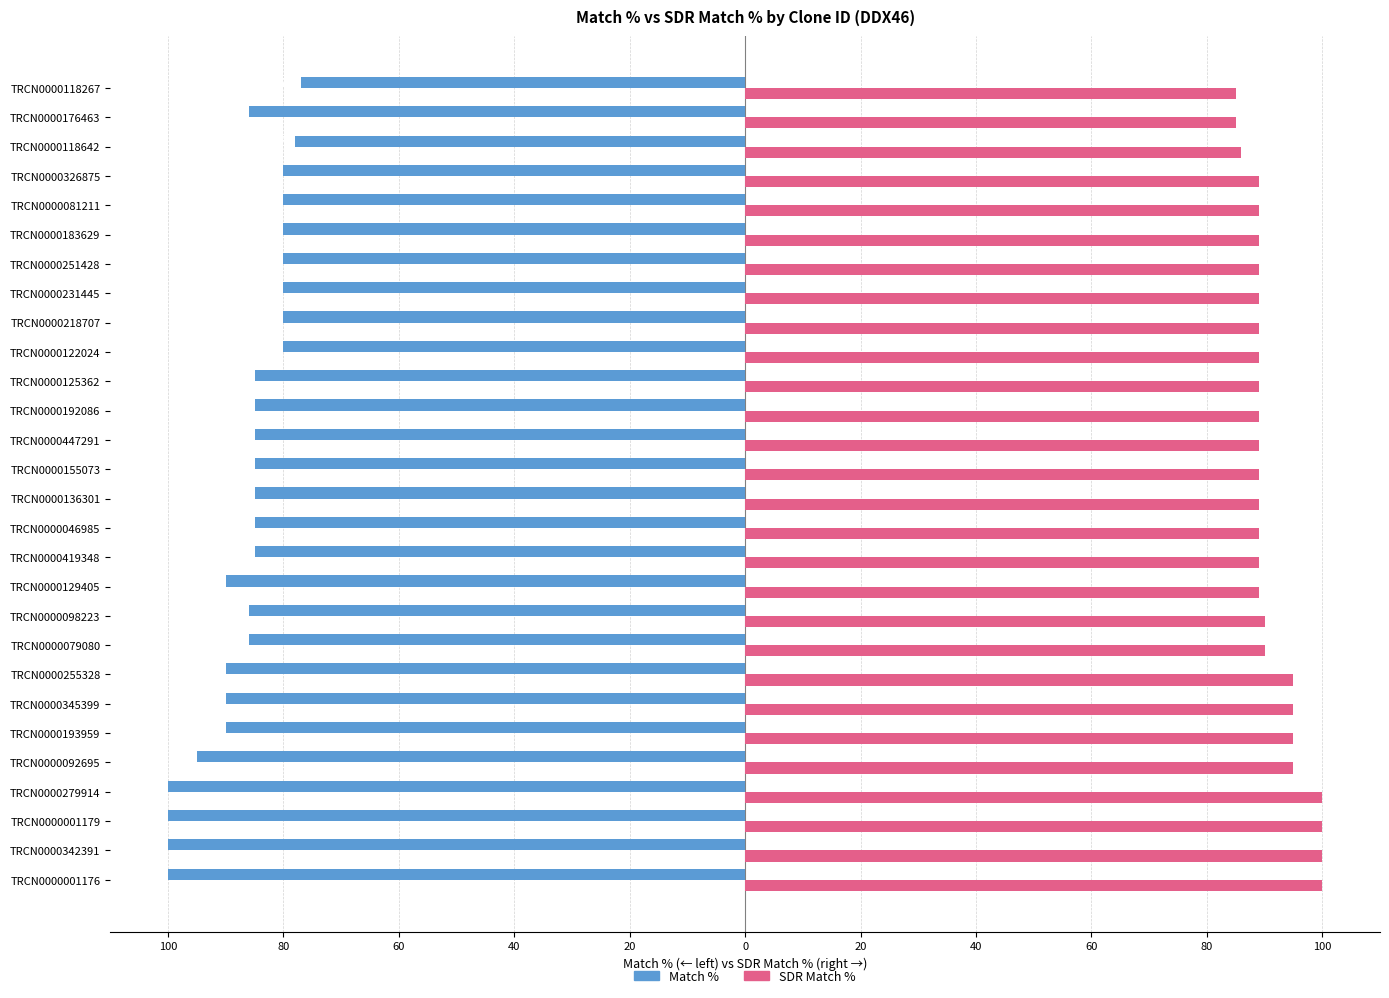

Reading left to right, what are all the values shown in this chart?

Match %: -100	-100	-100	-100	-95	-90	-90	-90	-86	-86	-90	-85	-85	-85	-85	-85	-85	-85	-80	-80	-80	-80	-80	-80	-80	-78	-86	-77
SDR Match %: 100	100	100	100	95	95	95	95	90	90	89	89	89	89	89	89	89	89	89	89	89	89	89	89	89	86	85	85